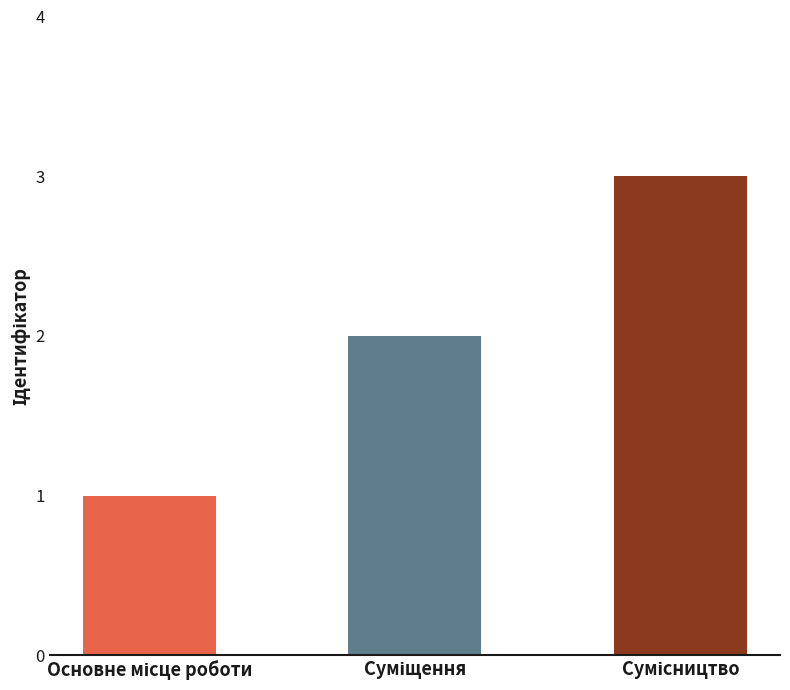

What is the greatest value displayed?

3